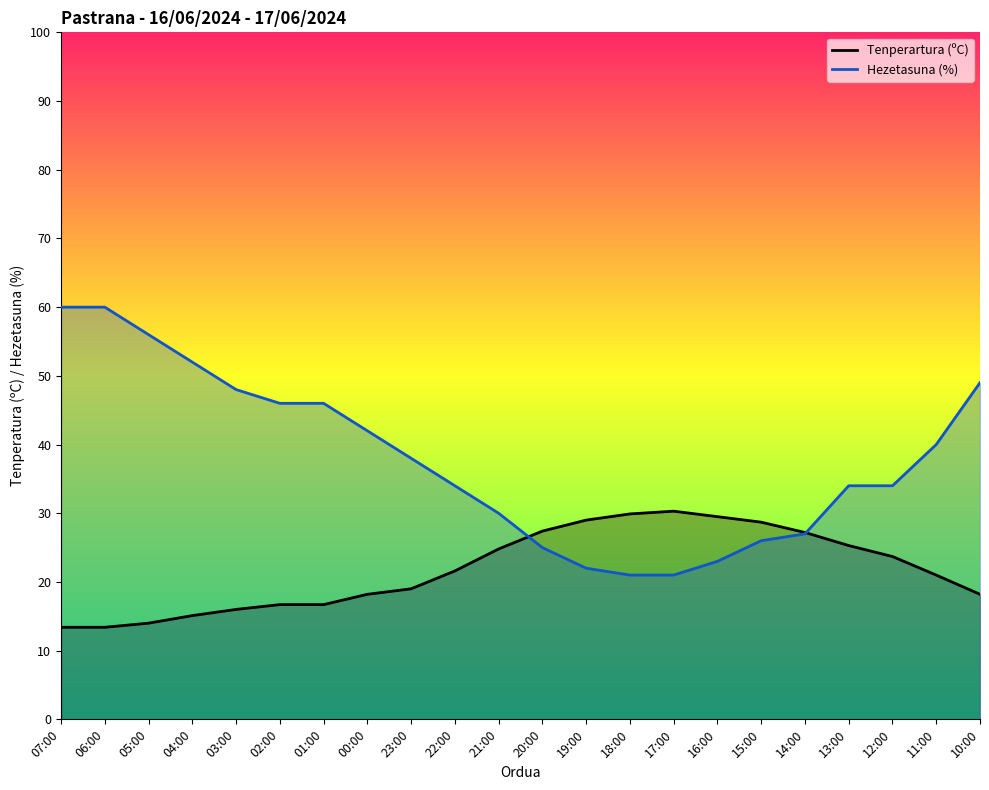

Rank the series by their average value, from lowest to highest.

Tenperartura (ºC), Hezetasuna (%)